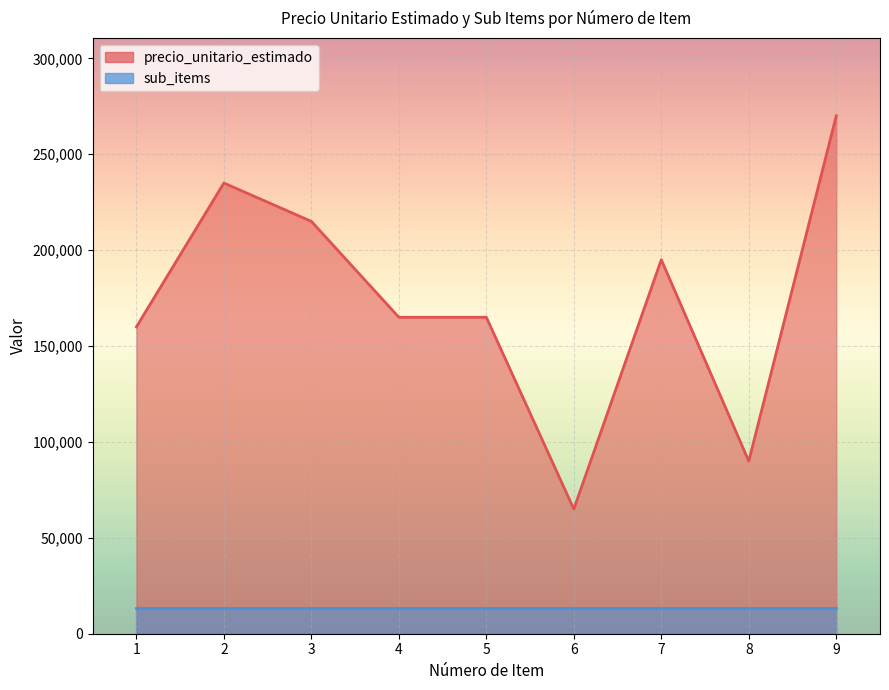

What is the change in value from 1 to 2?

+75000